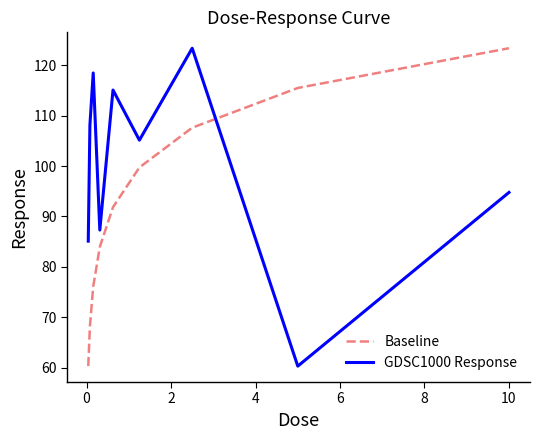

Count the number of categories in the chart.

9